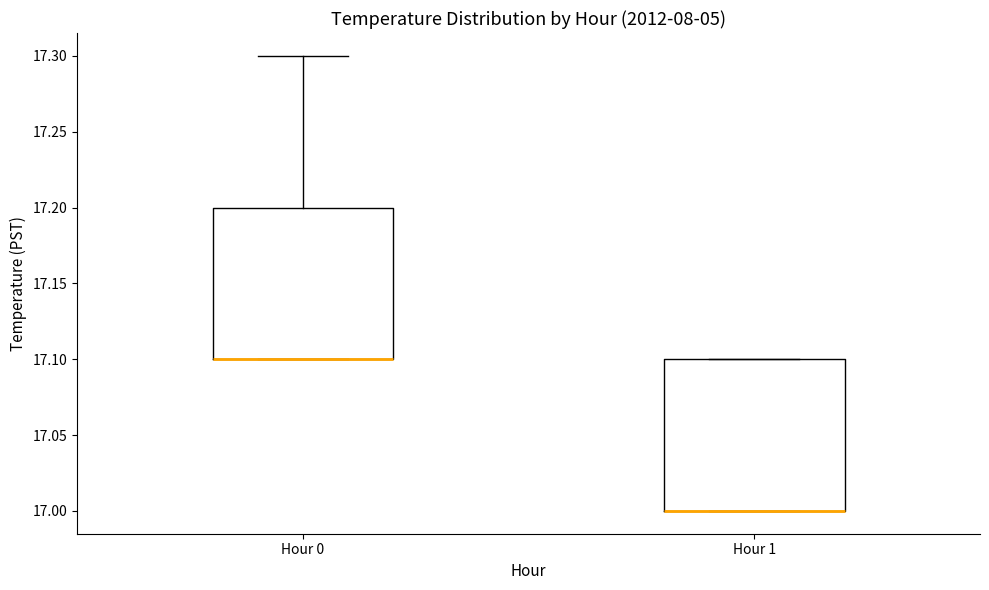

Reading left to right, read every box against the y-axis: the position of its median line, the range the box covers, and the ends of its whiskers. The values are not printed on the chart, so give them approximately, as read against the axis.

Hour 0: median 17.1 (drawn on the box's lower edge), box 17.1 to 17.2, whiskers 17.1 to 17.3
Hour 1: median 17.0 (drawn on the box's lower edge), box 17.0 to 17.1, whiskers 17.0 to 17.1